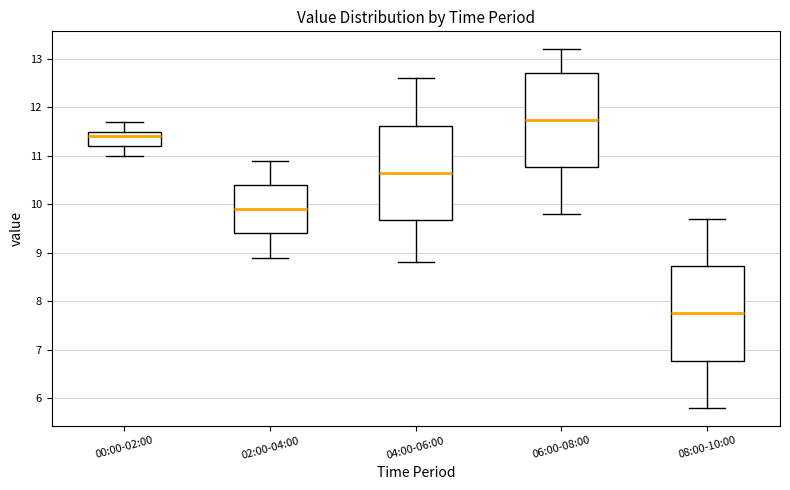

Which box has the highest median line?

06:00-08:00